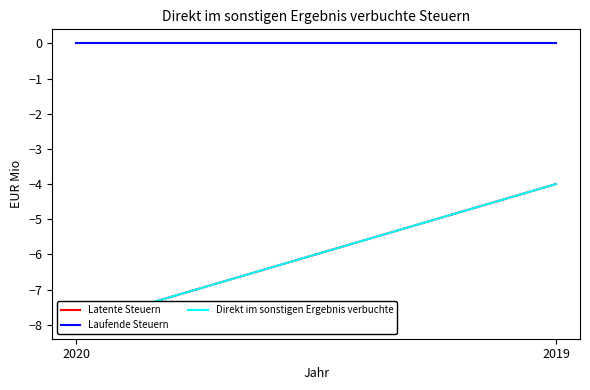

Is it true that Direkt im sonstigen Ergebnis verbuchte equals -4 at 2019?

True